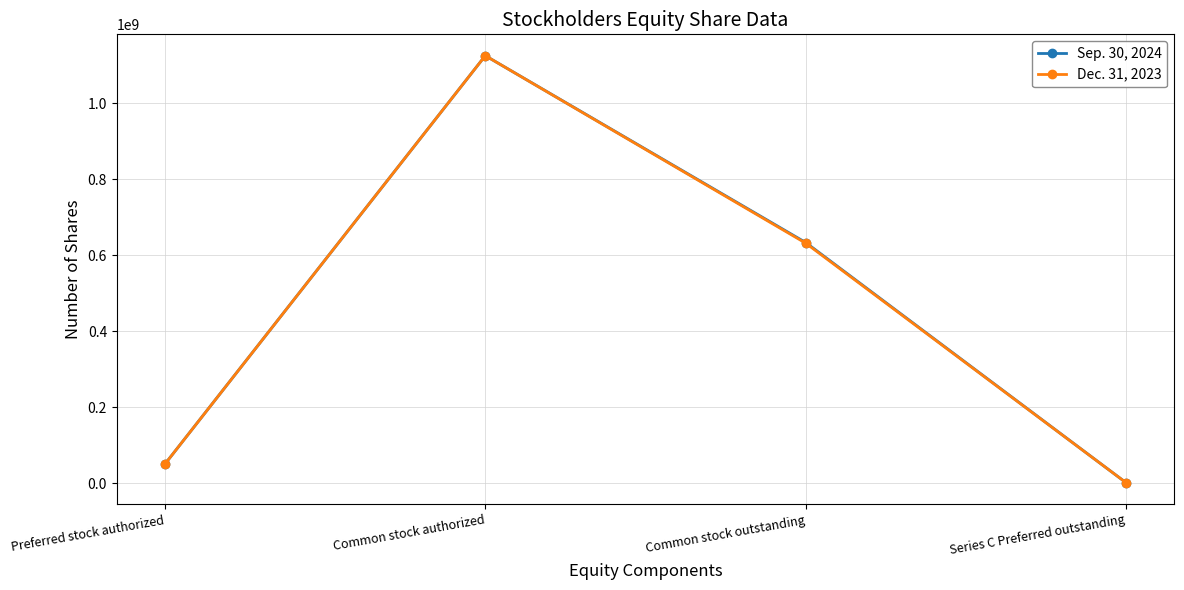

What is the value of the Dec. 31, 2023 point at the 2nd from the left?

1125000000